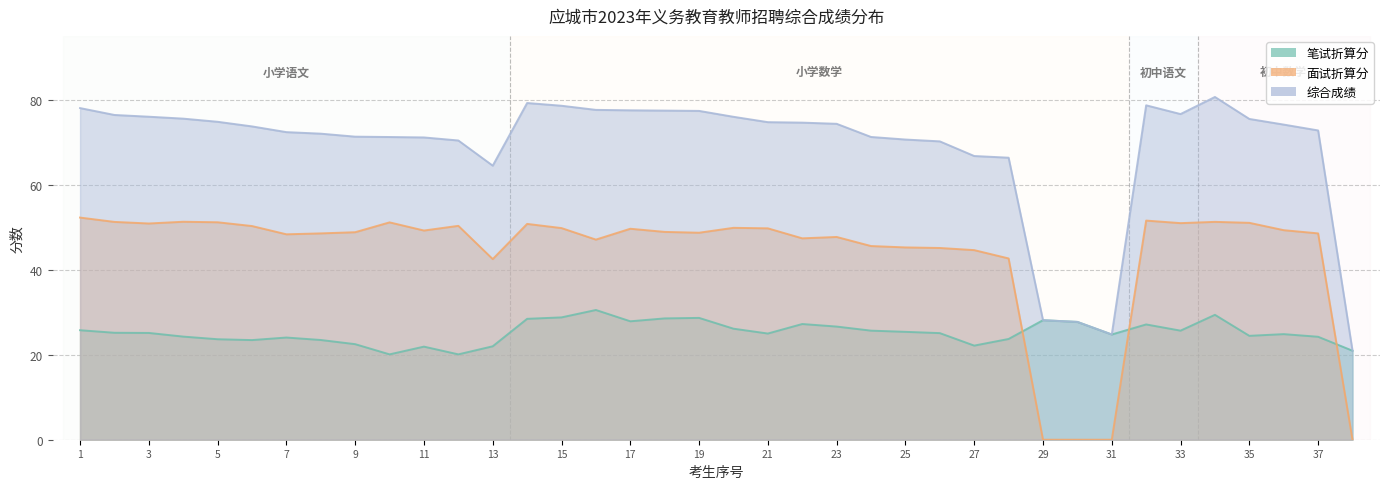

What is the value of the 笔试折算分 point at the 13th from the left?

22.0